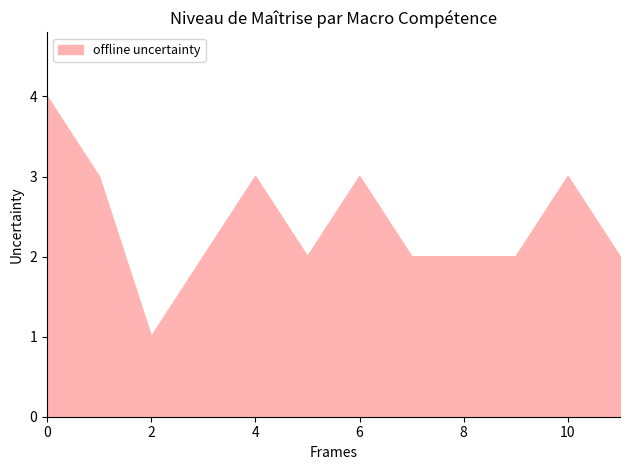

What is the difference between the maximum and minimum values?

3